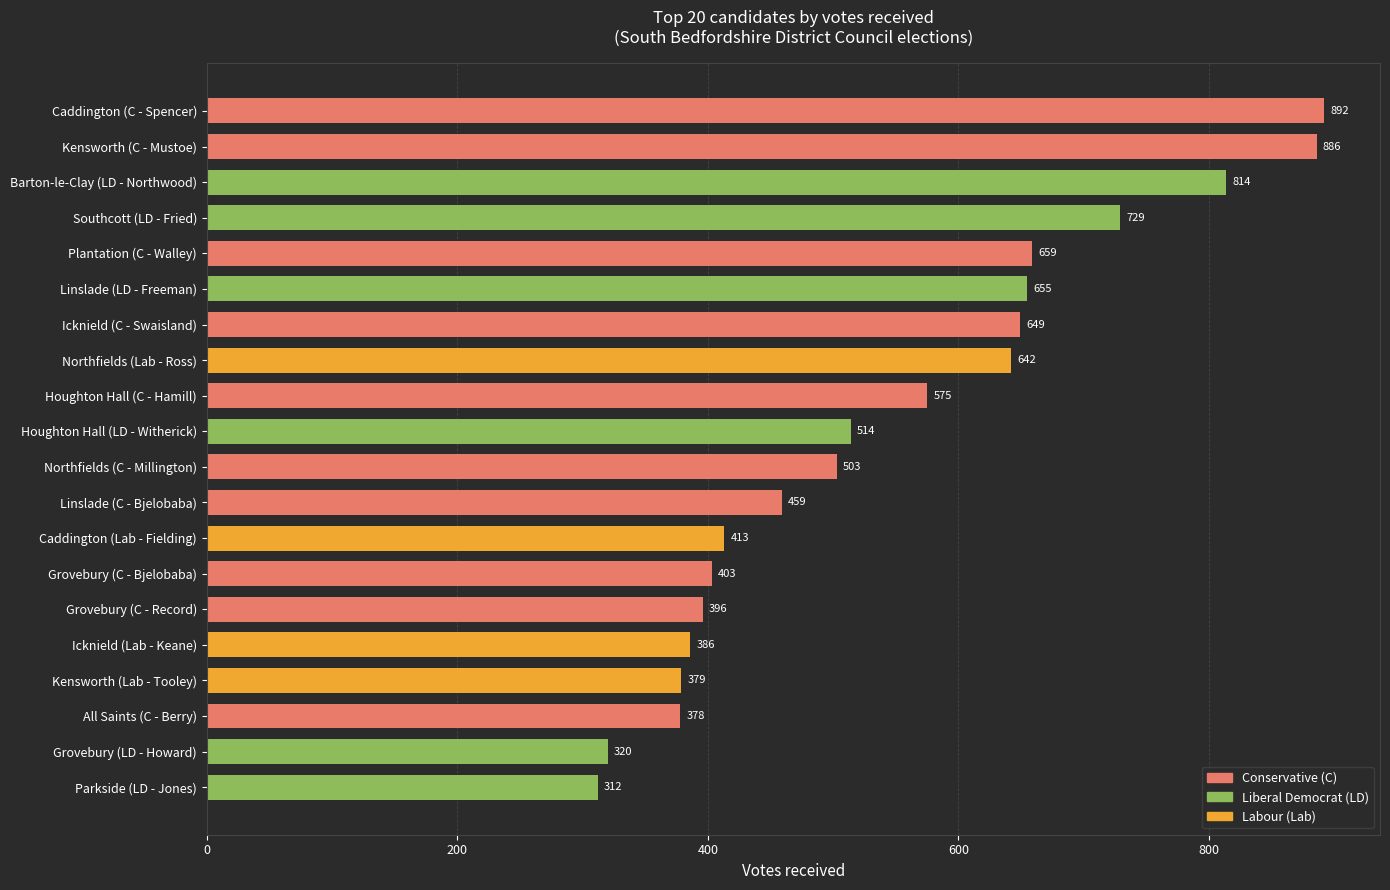

How many series are shown in this chart?

1